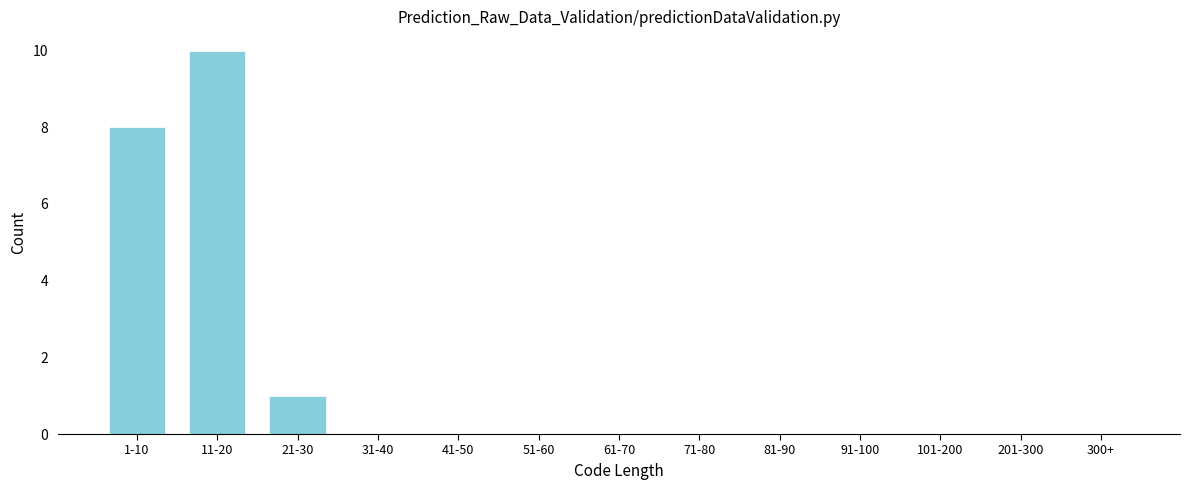

Reading left to right, extract all data points from this chart.

1-10=8	11-20=10	21-30=1	31-40=0	41-50=0	51-60=0	61-70=0	71-80=0	81-90=0	91-100=0	101-200=0	201-300=0	300+=0